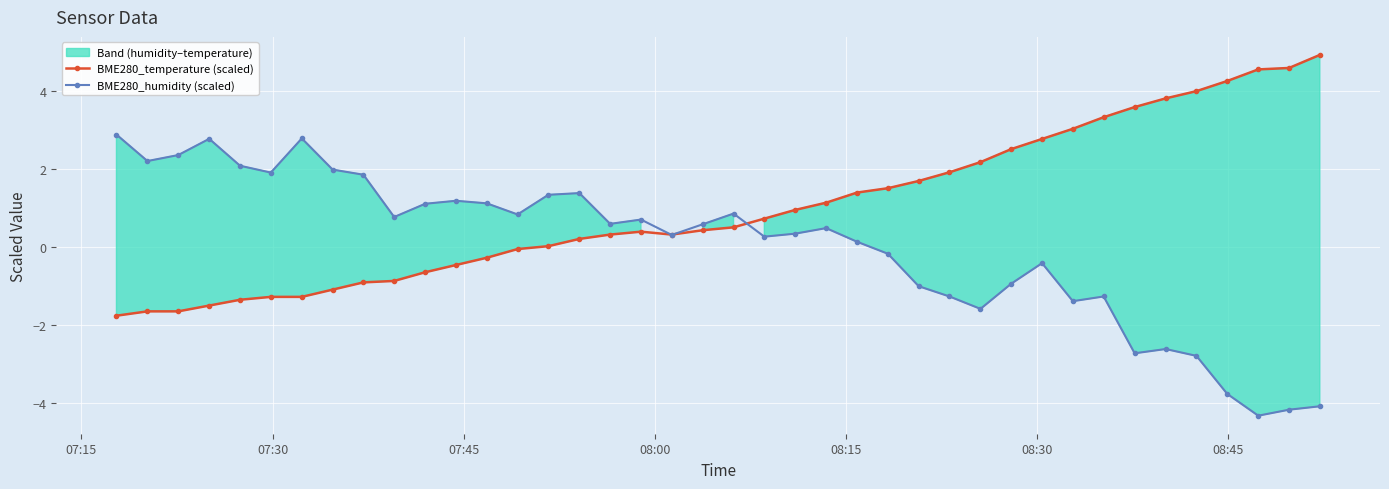

What is the greatest value displayed?

4.9